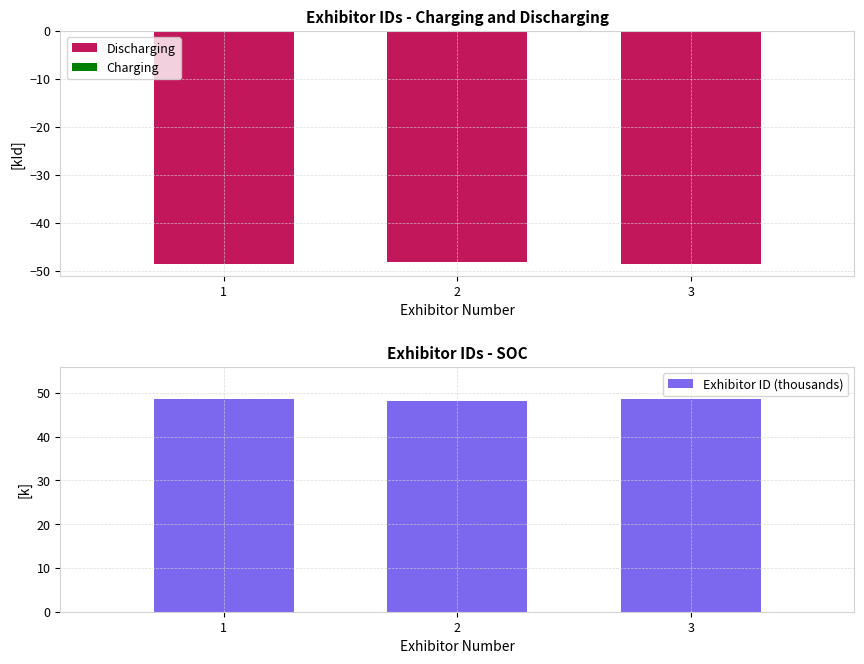

At which category is the sum across all series the highest?

1